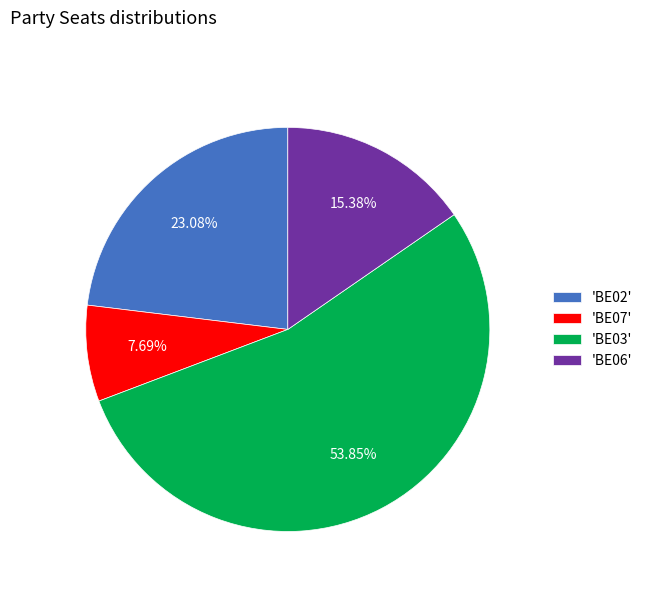

What is the ratio of the value at 'BE02' to the value at 'BE03'?

0.4